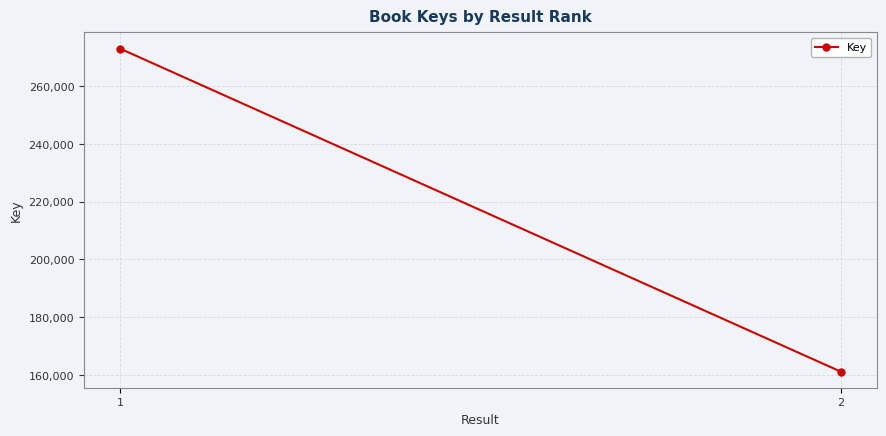

How many values are between 161169 and 273062?

2